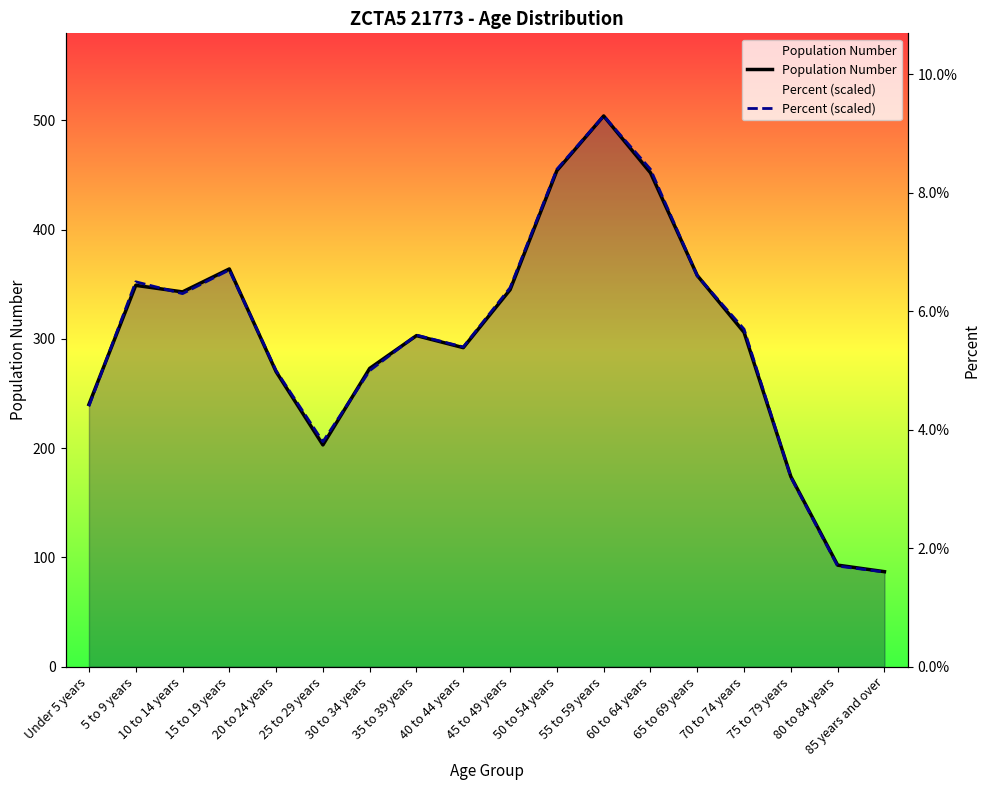

How many lines are shown in the chart?

2